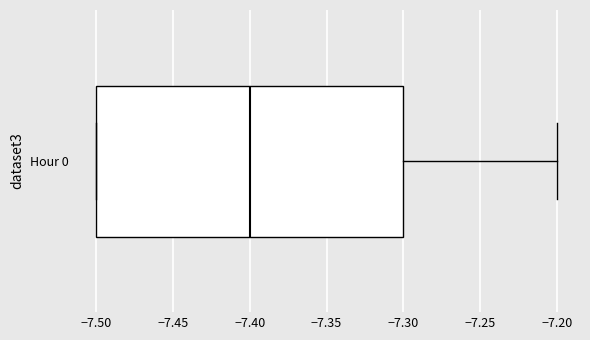

Where does the right whisker of the box for Hour 0 end on the x-axis? The values are not printed on the chart, so give them approximately, as read against the axis.

-7.2